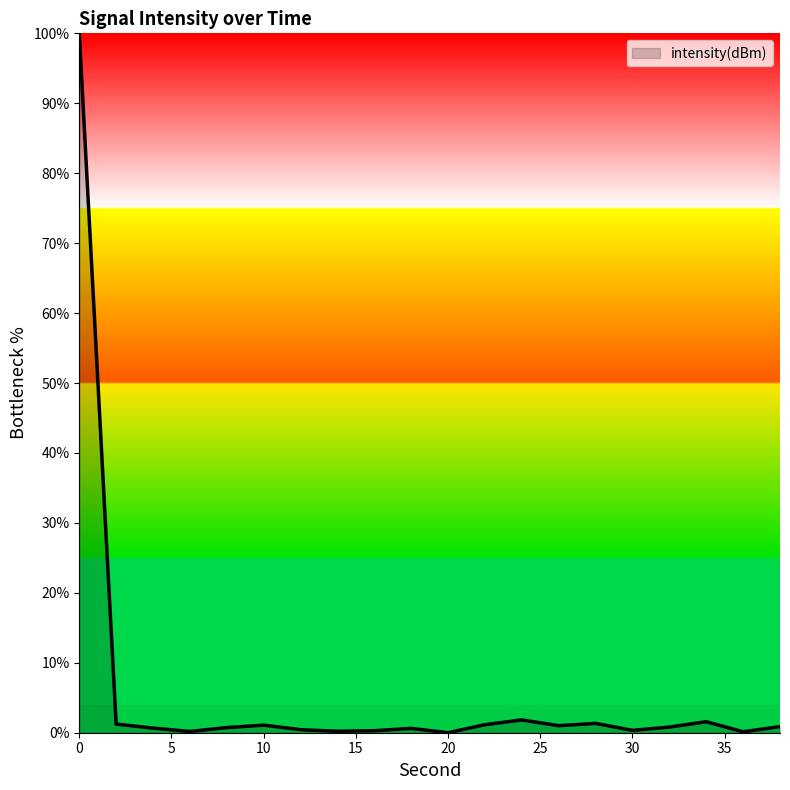

What is the maximum value shown in the chart?

100.0